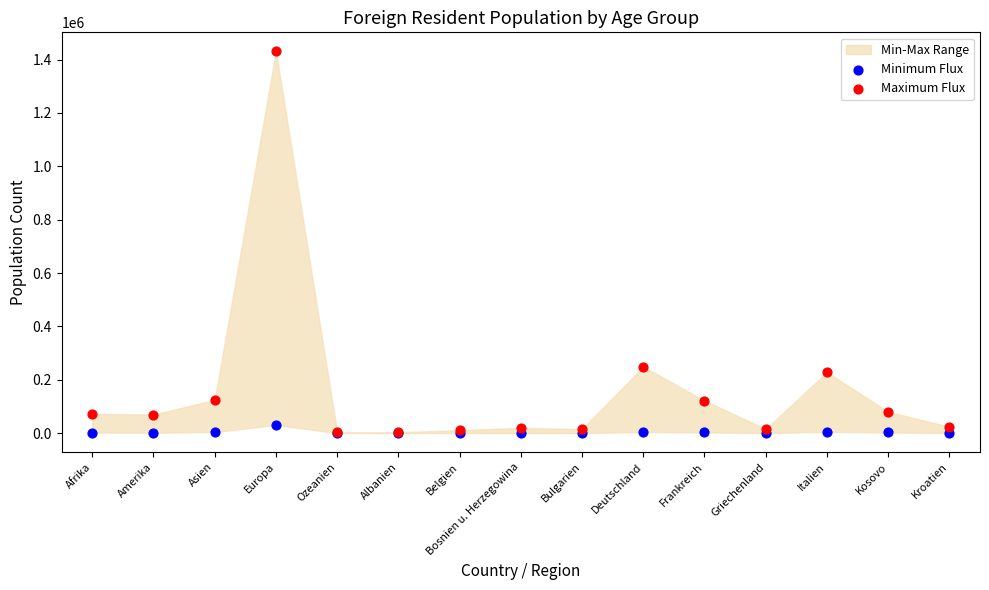

In the Maximum Flux series, what Y value is closest to 716539?

249050